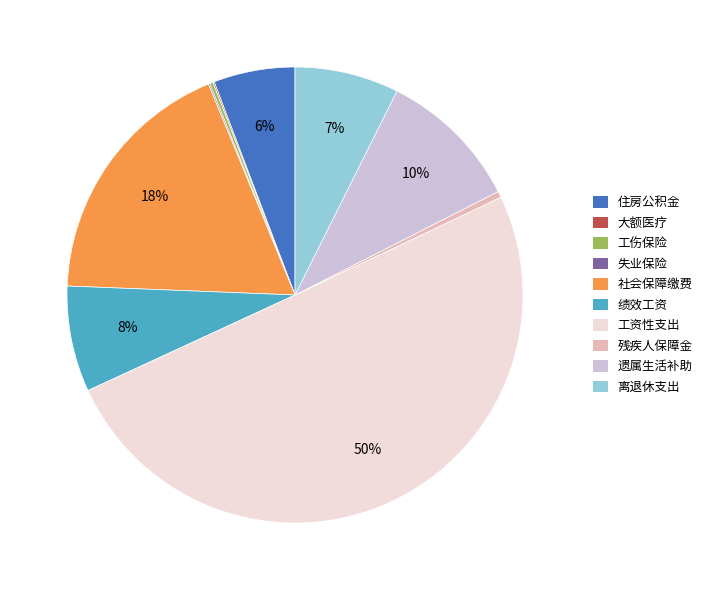

What percentage is the 住房公积金 slice, to the nearest percent?

6%